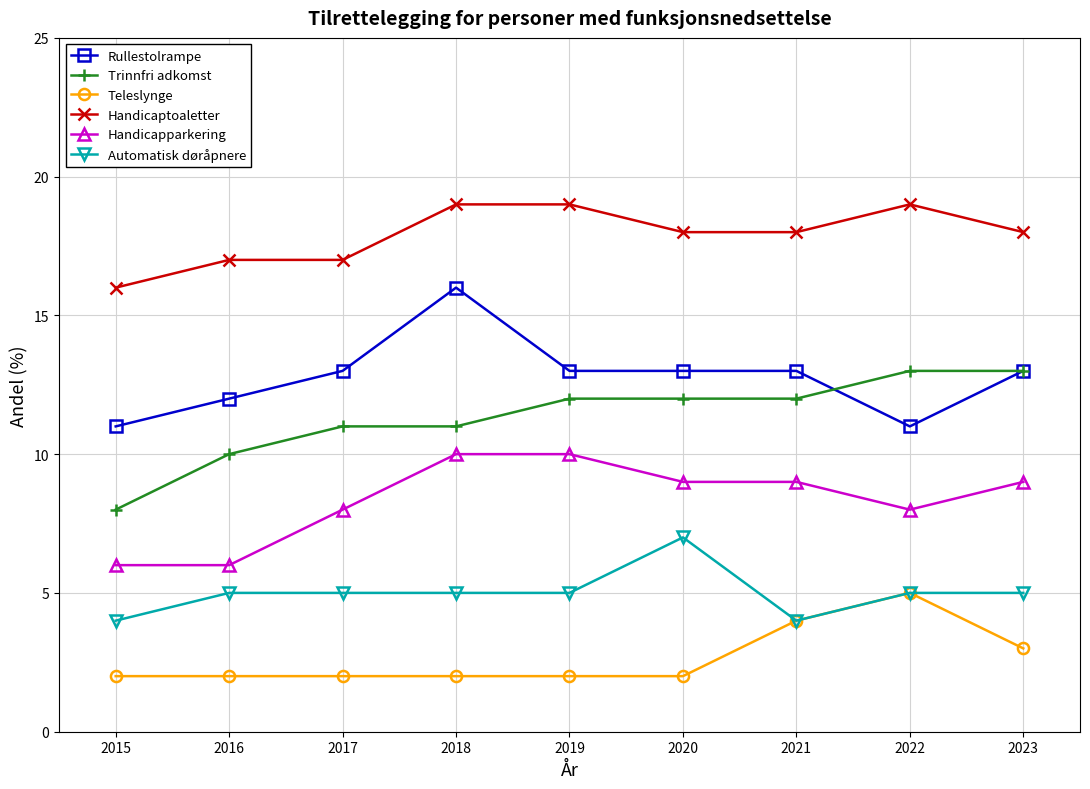

What value does the Handicaptoaletter series have at 2023?

18